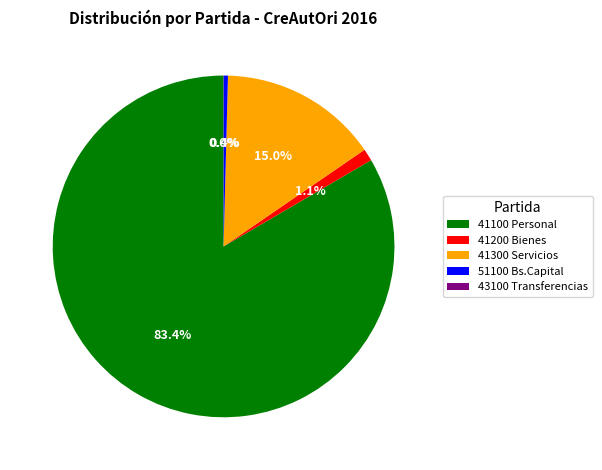

To the nearest percent, what is the difference between the largest and smallest slice percentages?

83%